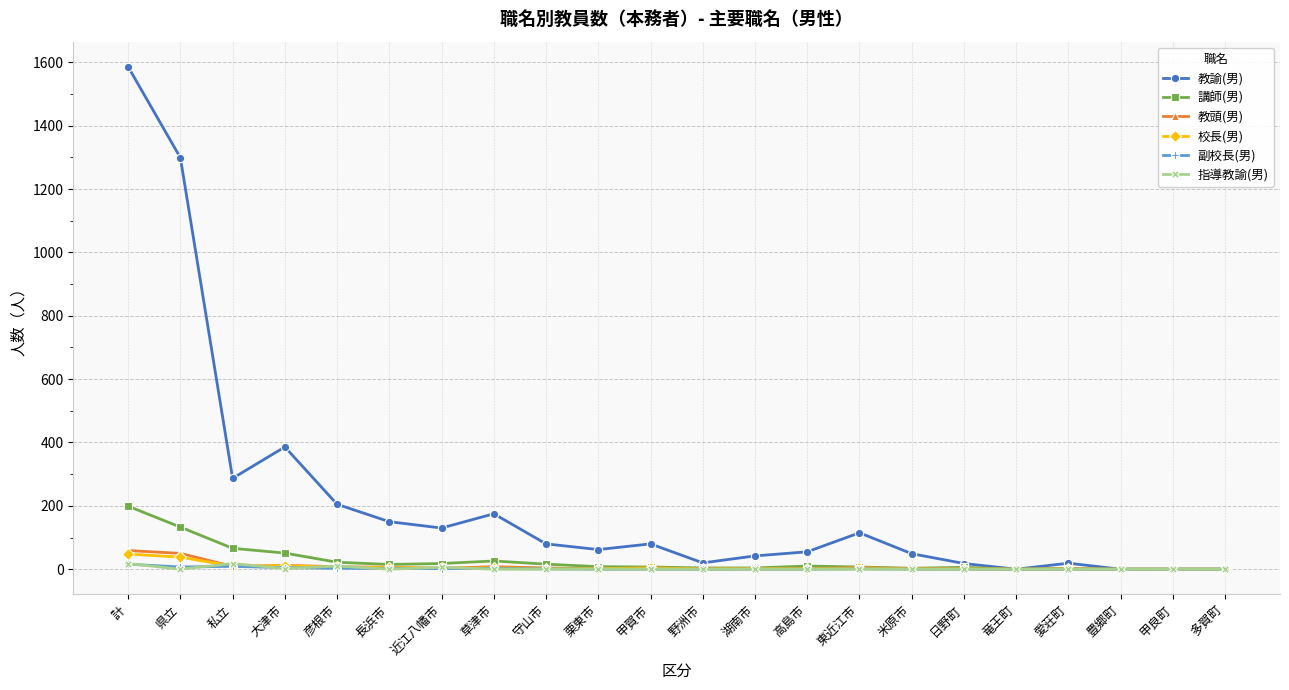

The 教諭(男) series shows 1299 at 県立. True or false?

True